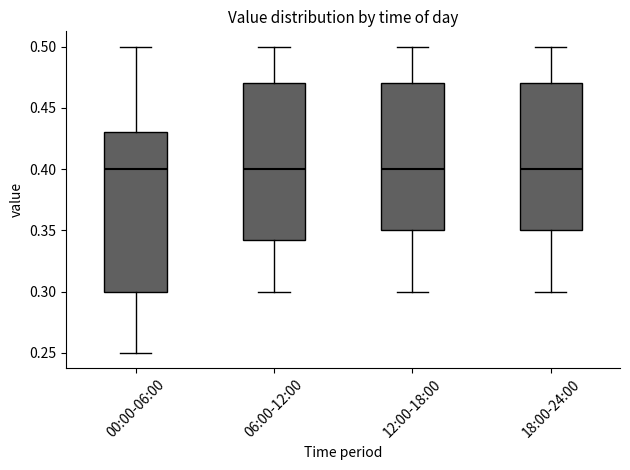

Reading left to right, transcribe this box plot: for each box, give where its median line is, the range the box spans, and where its two whiskers end, as read against the y-axis. The values are not printed on the chart, so give them approximately, as read against the axis.

00:00-06:00: median 0.400, box 0.300 to 0.430, whiskers 0.250 to 0.500
06:00-12:00: median 0.400, box 0.345 to 0.470, whiskers 0.300 to 0.500
12:00-18:00: median 0.400, box 0.350 to 0.470, whiskers 0.300 to 0.500
18:00-24:00: median 0.400, box 0.350 to 0.470, whiskers 0.300 to 0.500